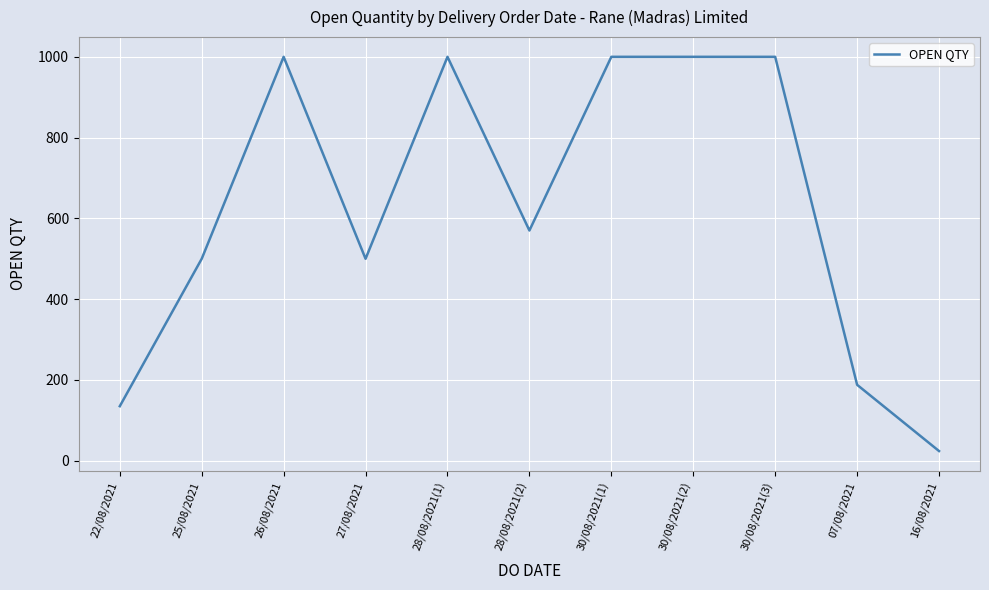

What is the difference between the second highest and minimum values?

976